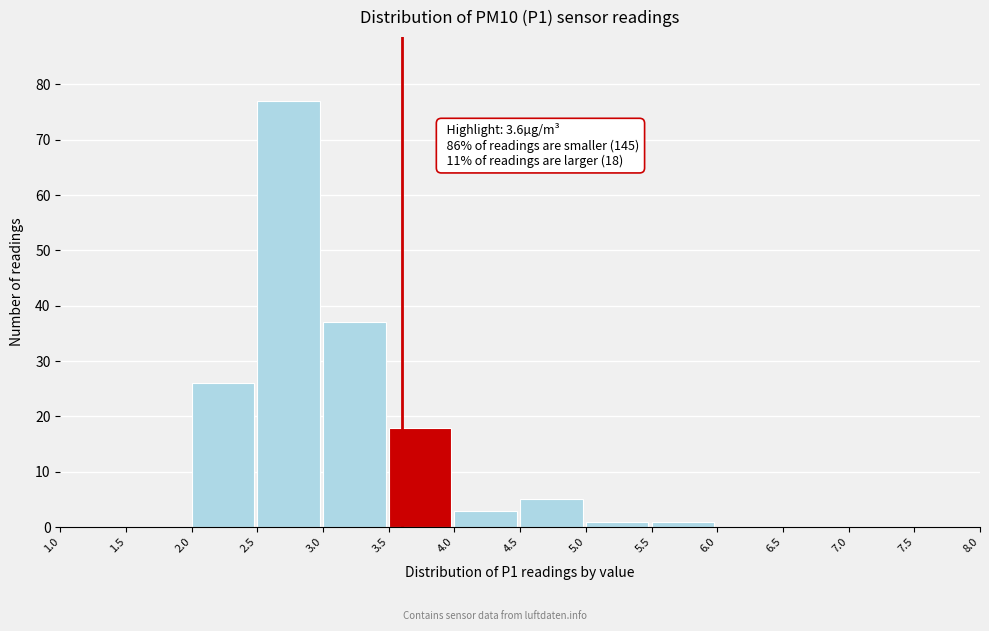

Over which range of the x-axis is the bar tallest?

2.5 to 3.0